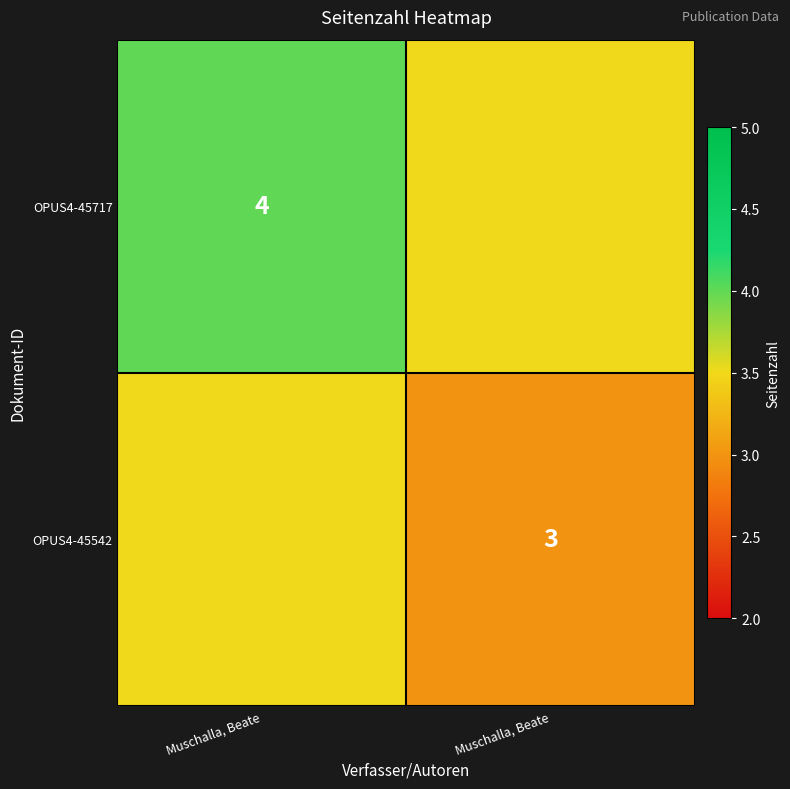

Which has a higher value, Muschalla, Beate or Muschalla, Beate?

Muschalla, Beate